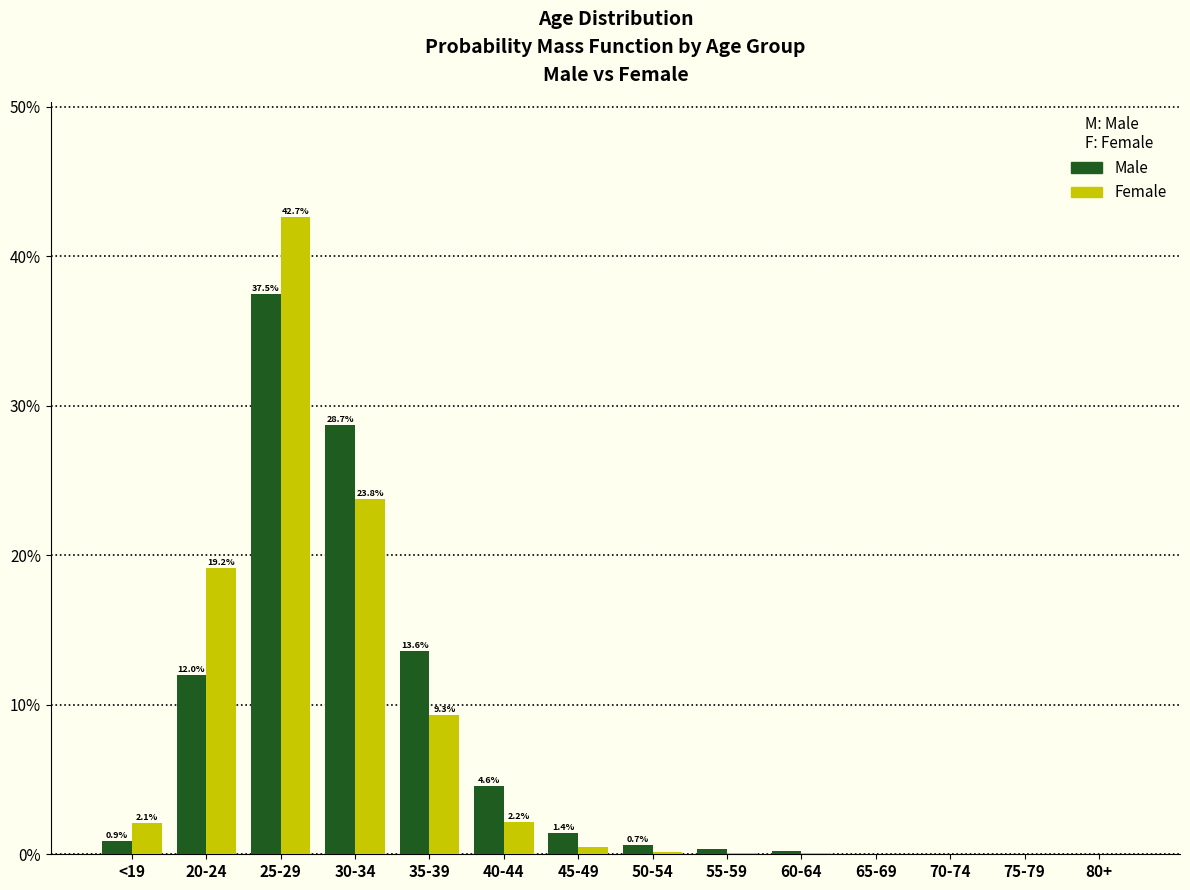

Which label corresponds to the largest value in the chart?

25-29